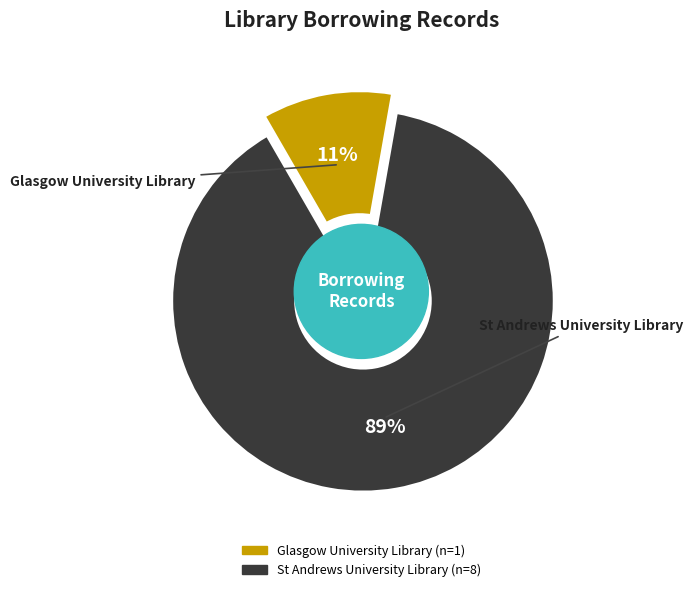

Is it true that St Andrews University Library is 96% of the pie?

False